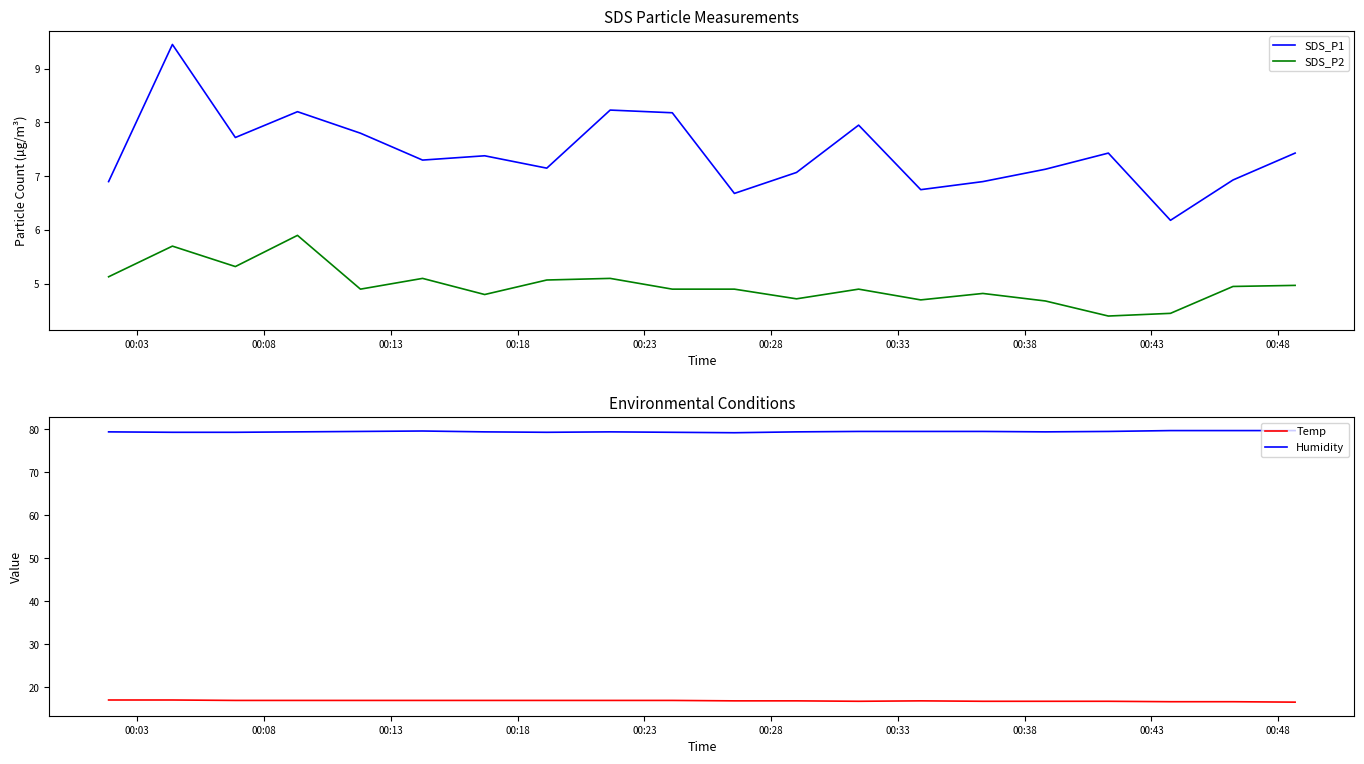

What is the minimum value for SDS_P1?

6.2